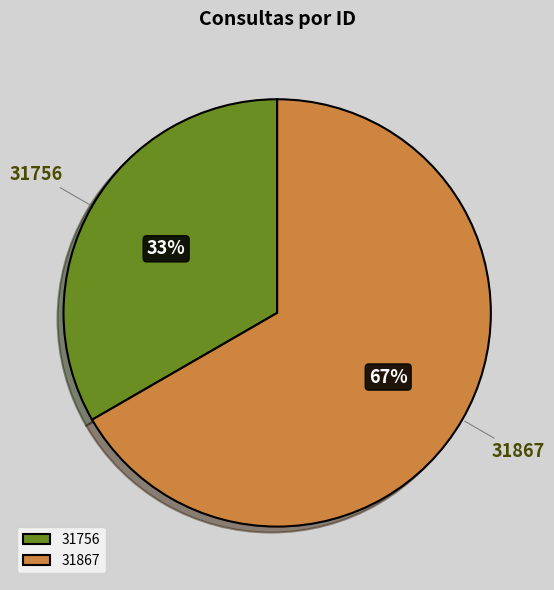

Count the number of slices in the pie.

2